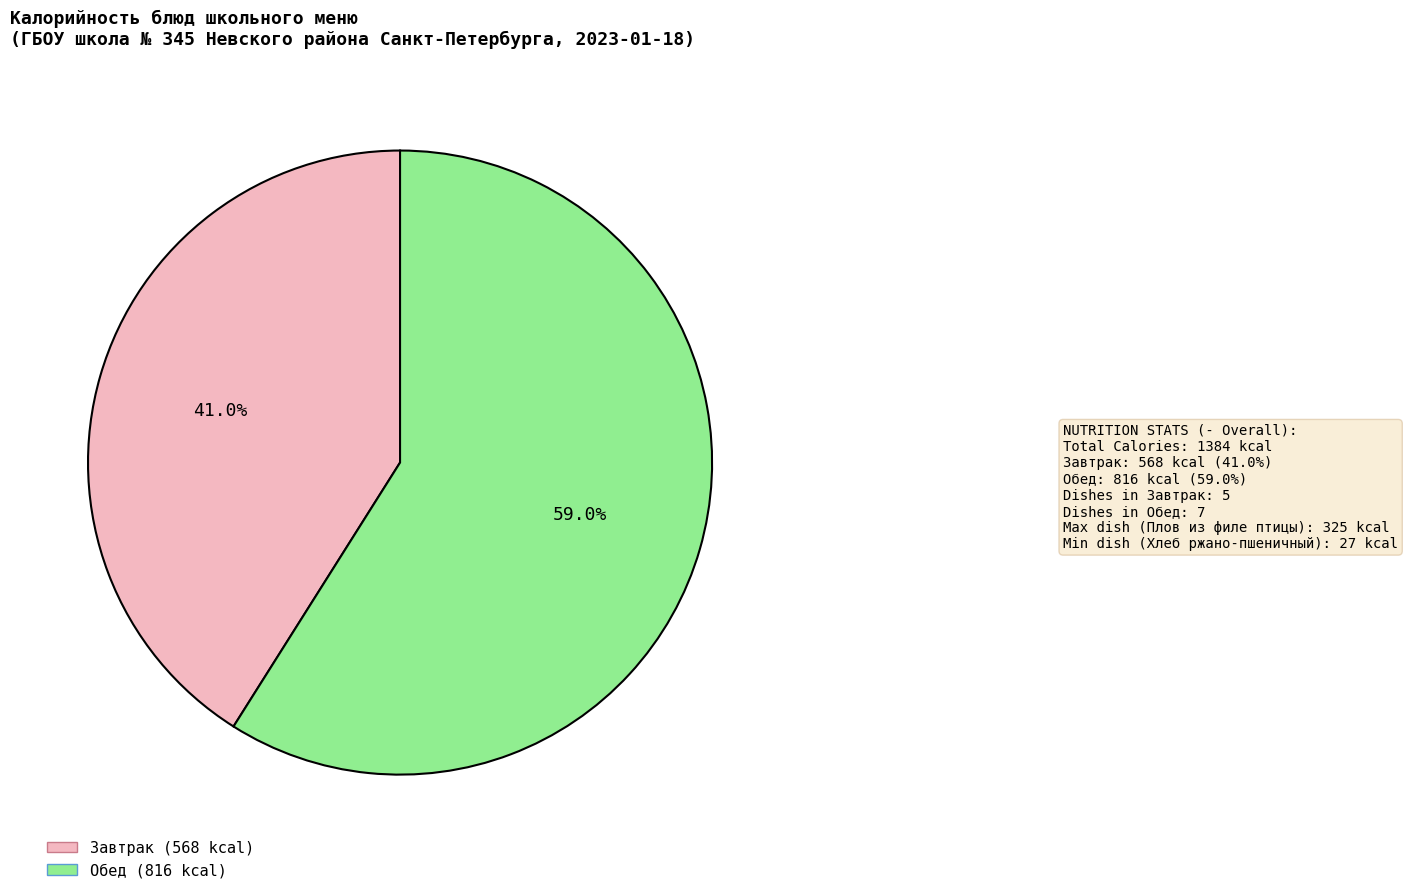

How many slices are in this pie chart?

2